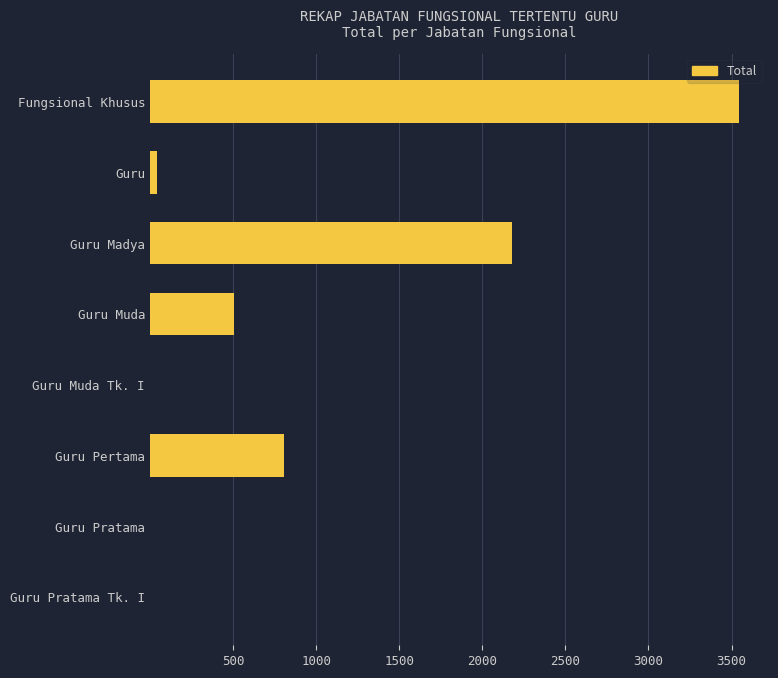

At which label is the value closest to 1772?

Guru Madya